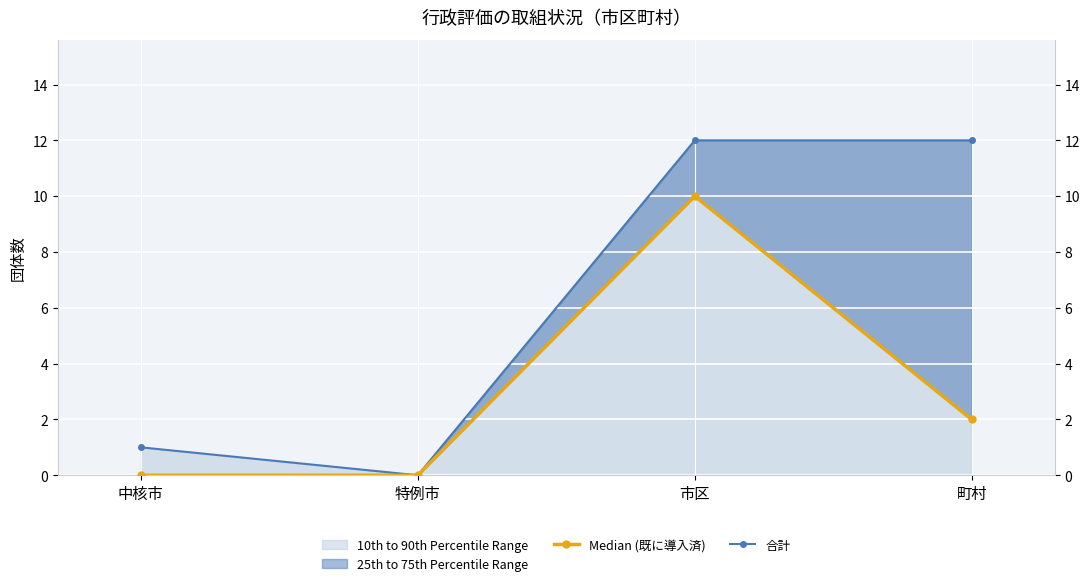

Reading right to left, extract all data points from this chart.

Median (既に導入済): 町村=2	市区=10	特例市=0	中核市=0
合計: 町村=12	市区=12	特例市=0	中核市=1